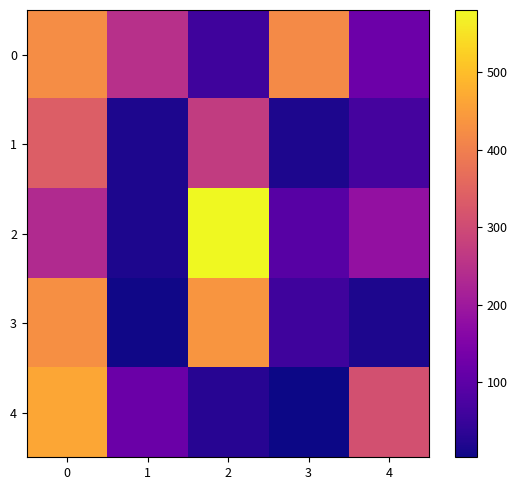

At how many categories does at least one series exceed 538?

1